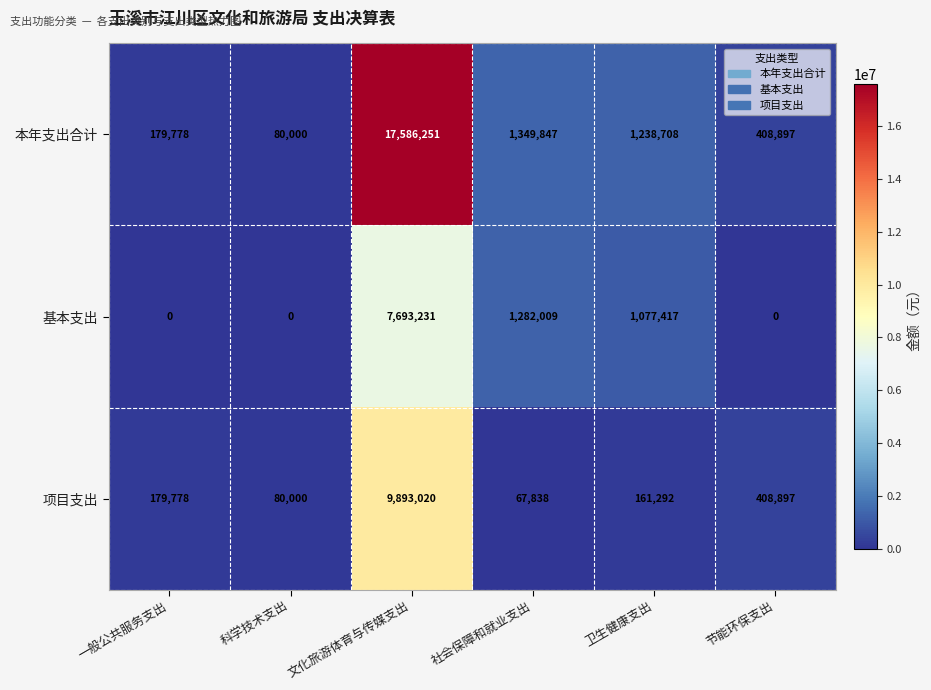

The value of 项目支出 at 一般公共服务支出 is 233807. True or false?

False